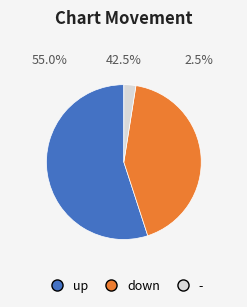

Does down represent more than half of the total?

No